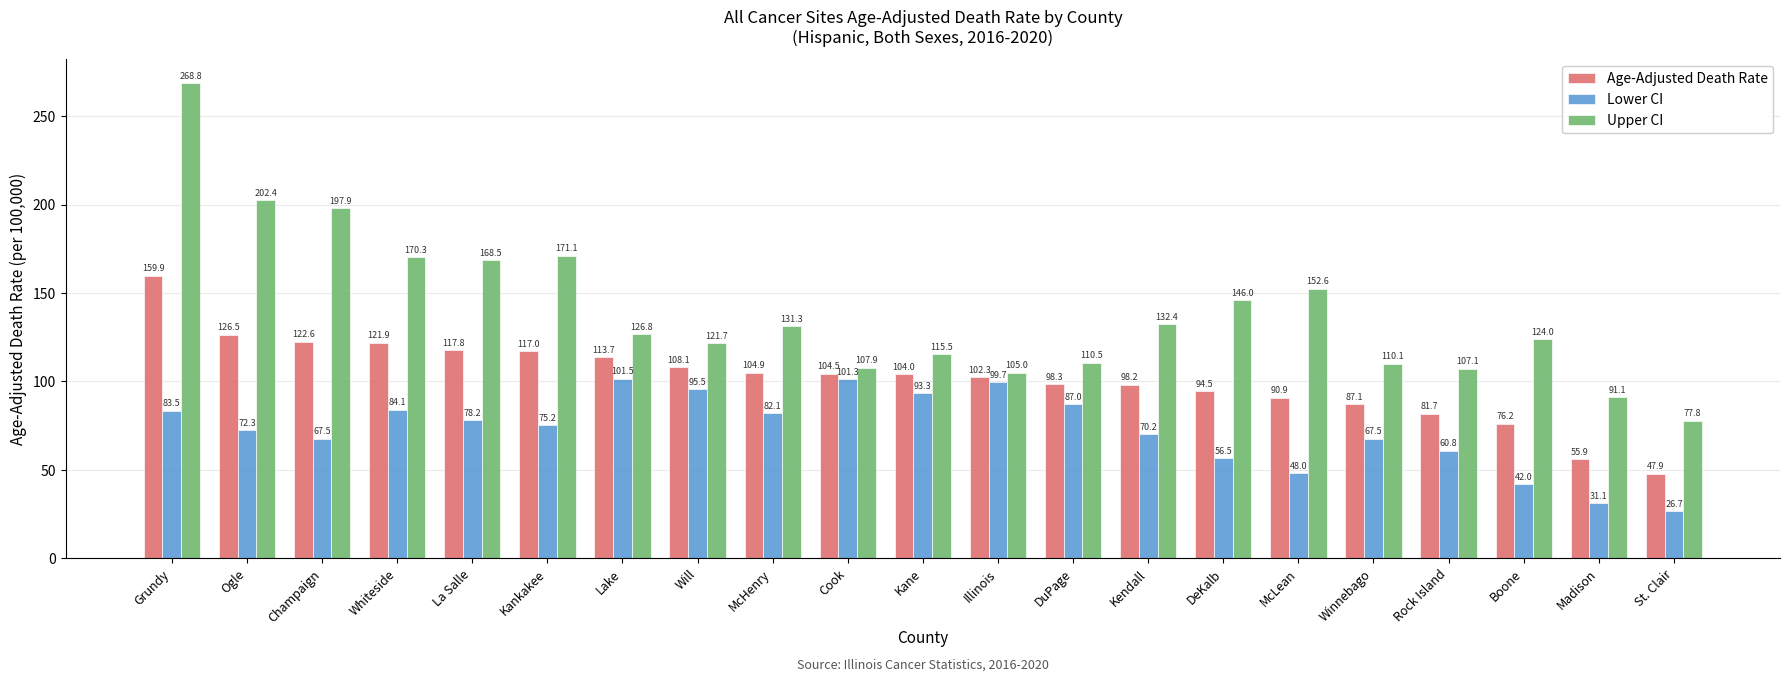

At which category is the sum across all series the highest?

Grundy